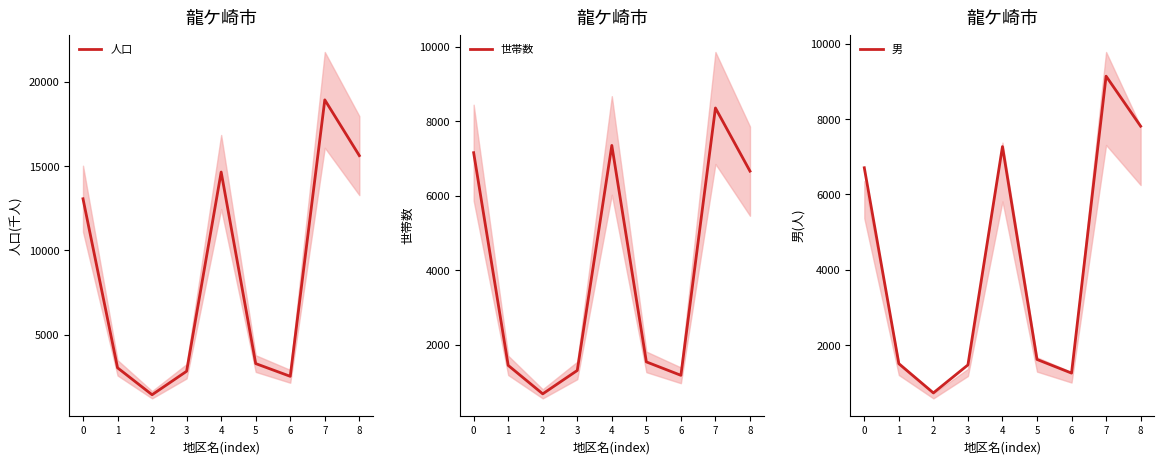

In 人口, how many points are lower than both neighbors (excluding endpoints)?

2